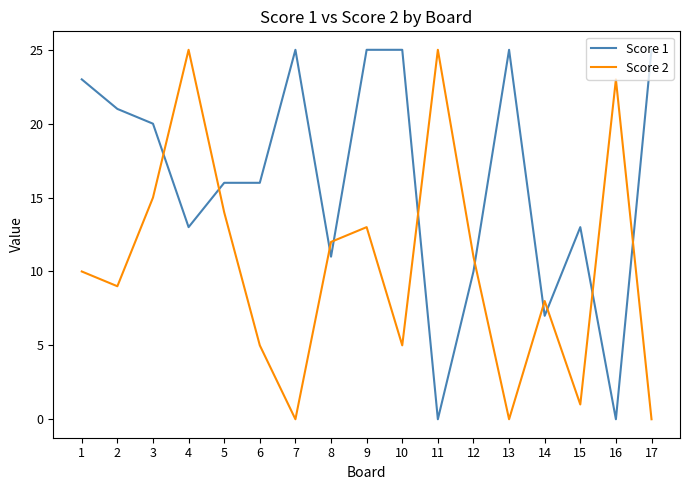

Is it true that Score 2 equals 14 at 14?

False